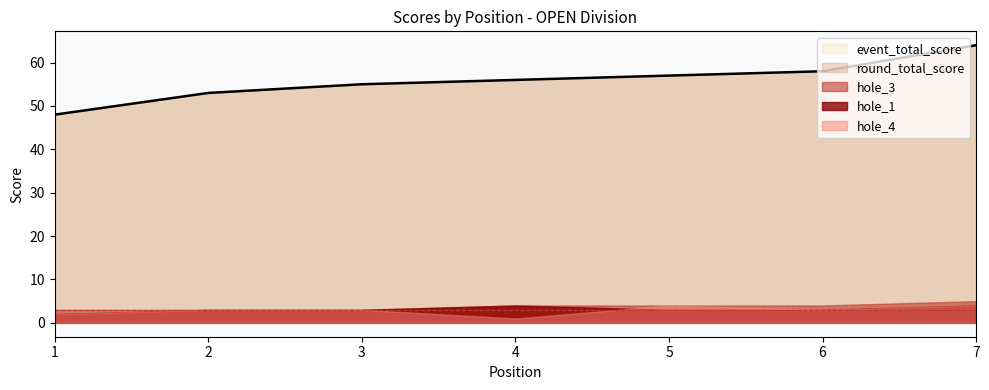

Count the number of categories in the chart.

7